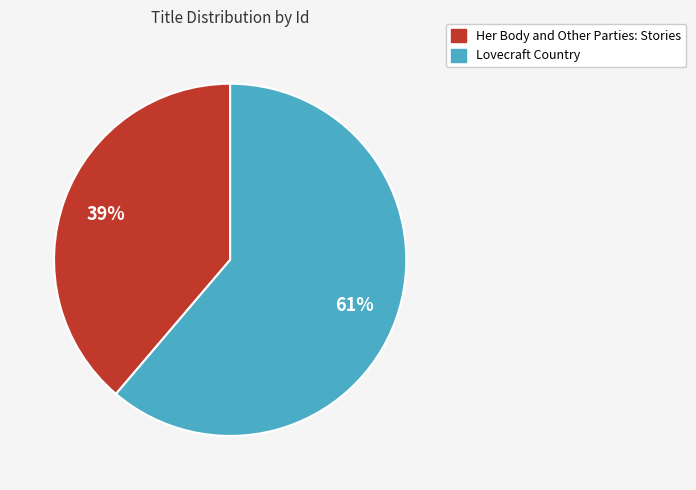

What is the ratio of the value at Her Body and Other Parties: Stories to the value at Lovecraft Country?

0.6